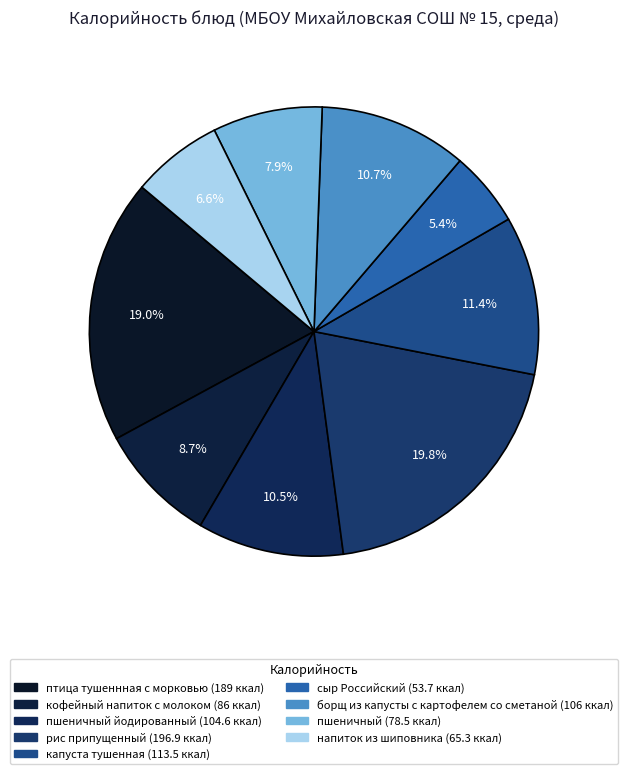

Which slice is the smallest?

сыр Российский